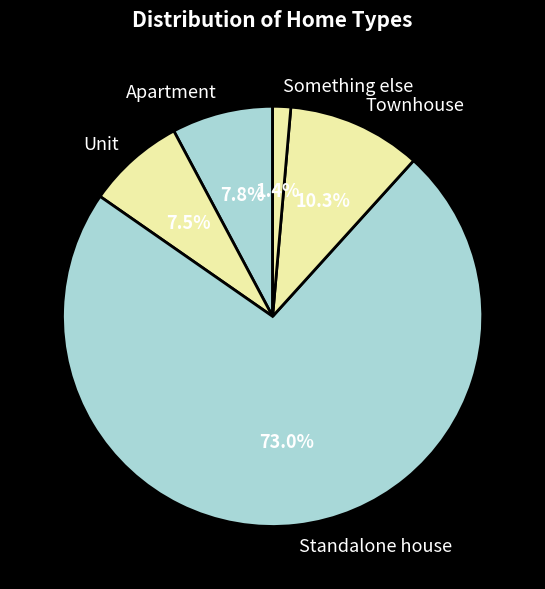

Does Standalone house represent more than half of the total?

Yes